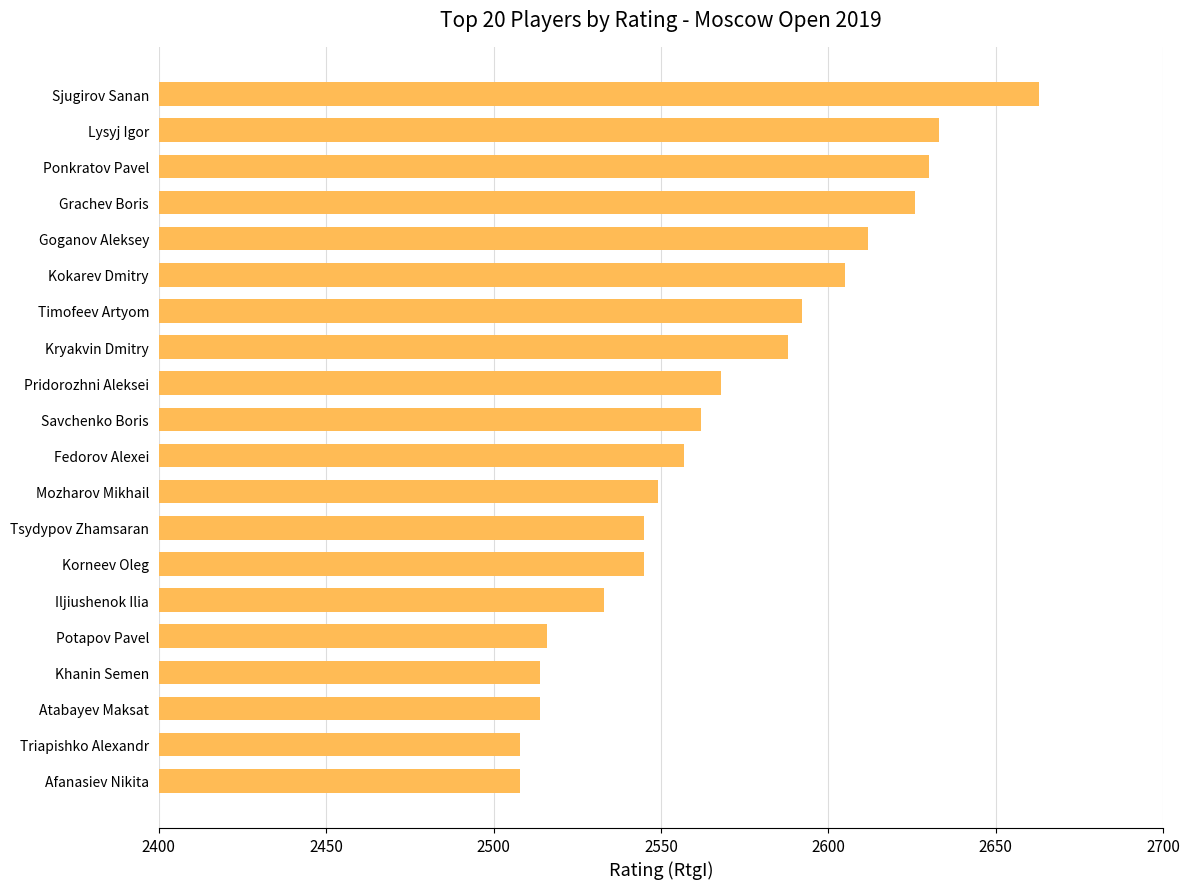

The value at Savchenko Boris is 949. True or false?

False